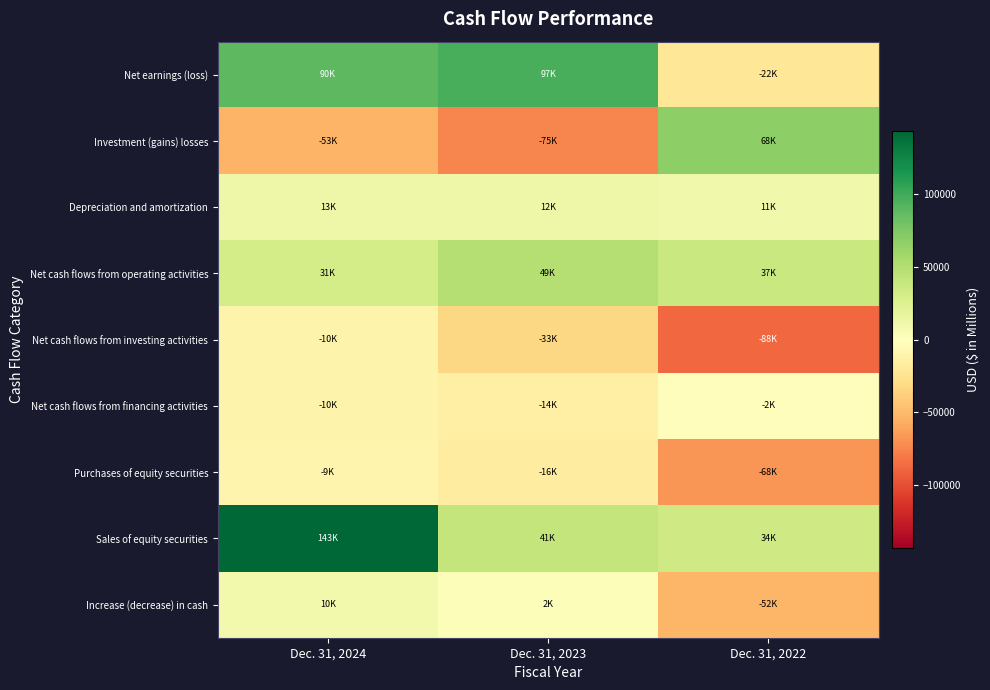

Which has a higher value, Dec. 31, 2022 or Dec. 31, 2023?

Dec. 31, 2023